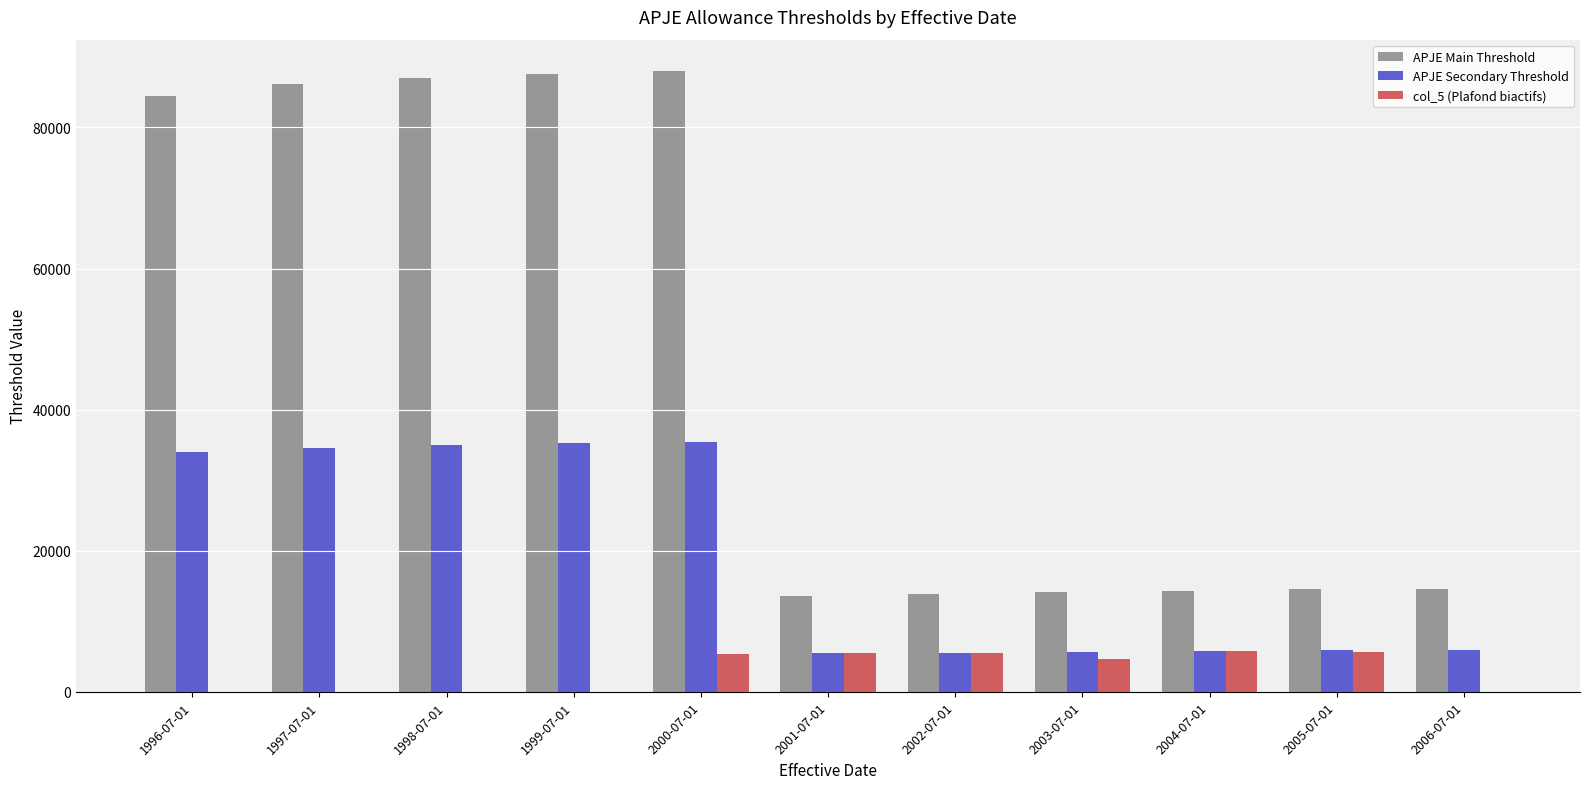

The value of col_5 (Plafond biactifs) at 1996-07-01 is 0.0. True or false?

True